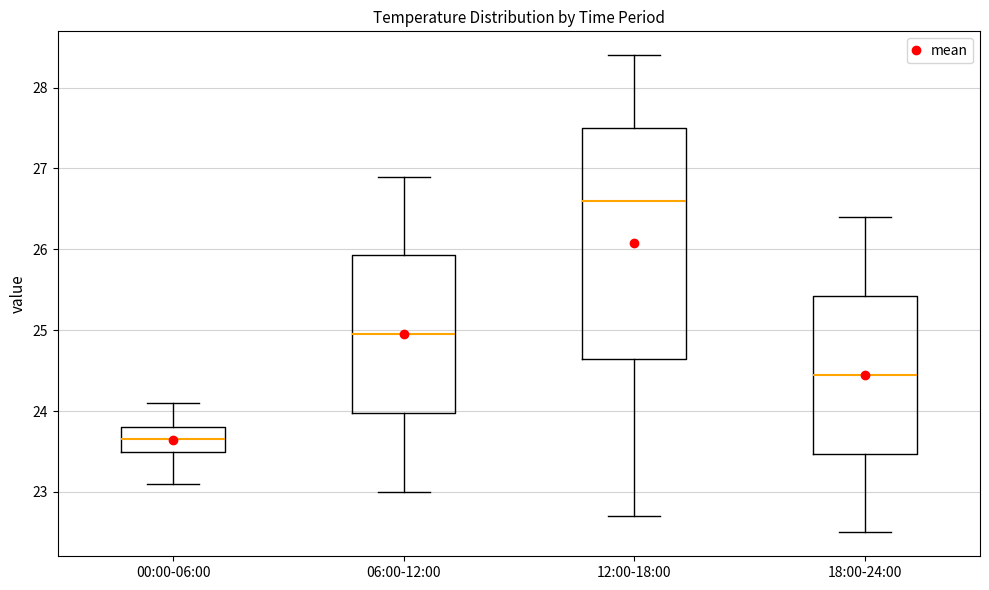

Where does the upper whisker of the box for 06:00-12:00 end on the y-axis? The values are not printed on the chart, so give them approximately, as read against the axis.

26.9